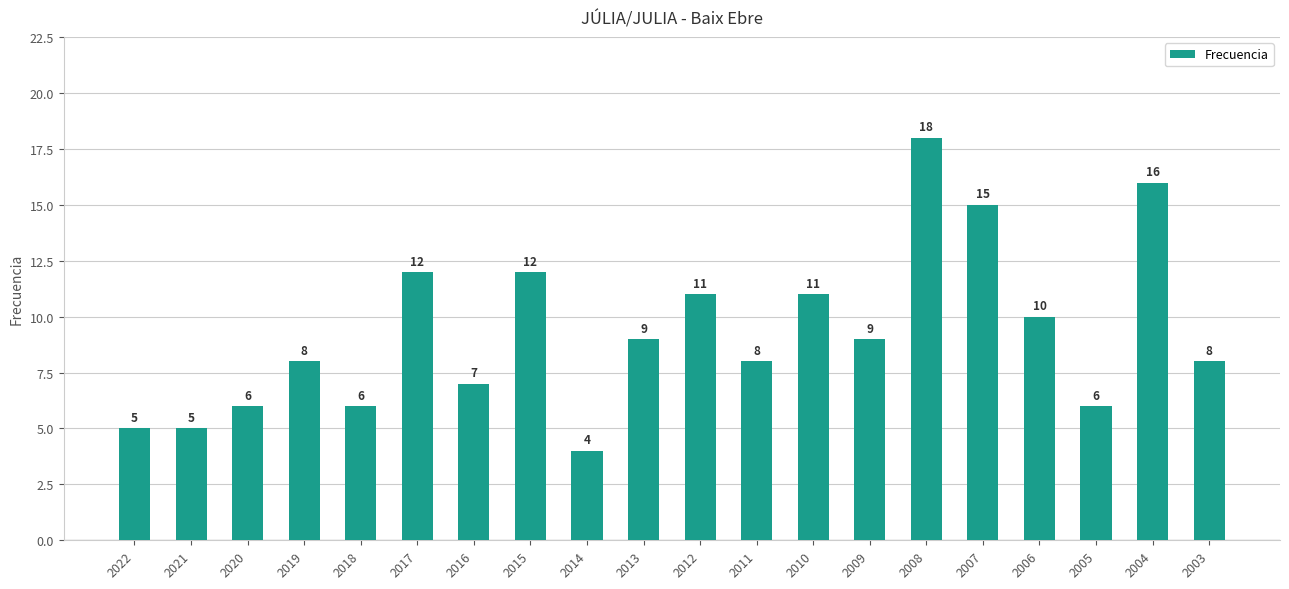

Where does the data first go above 9?

2017